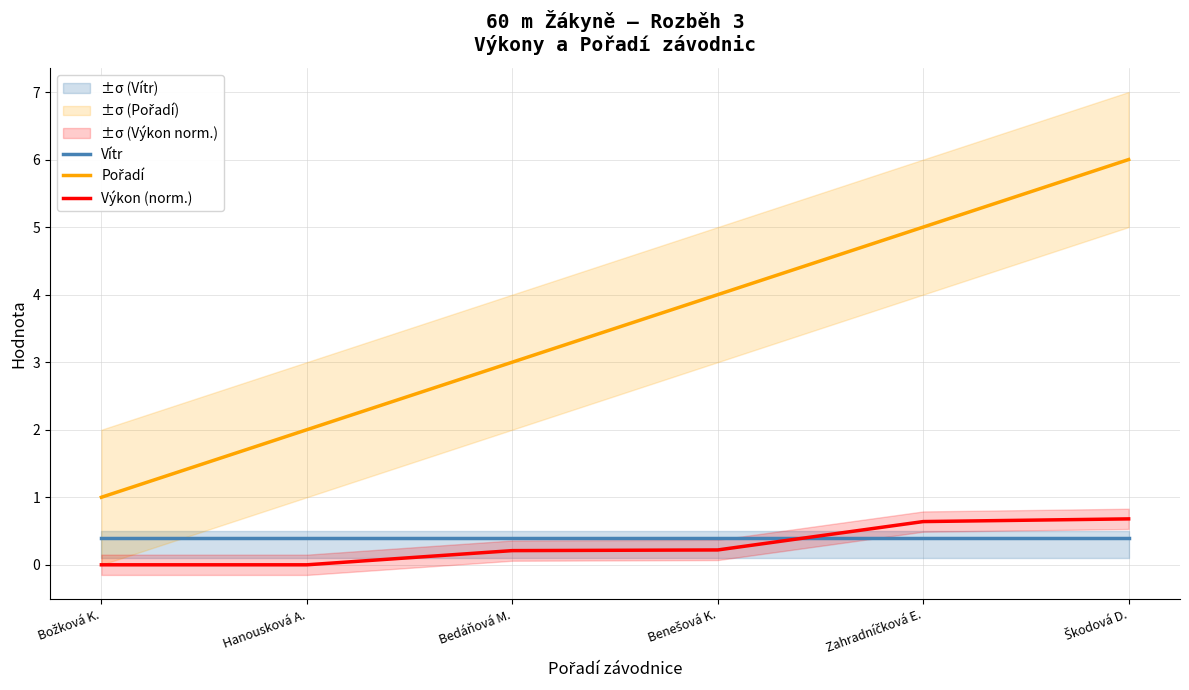

The value of Vítr at Bedáňová M. is 0.6. True or false?

False